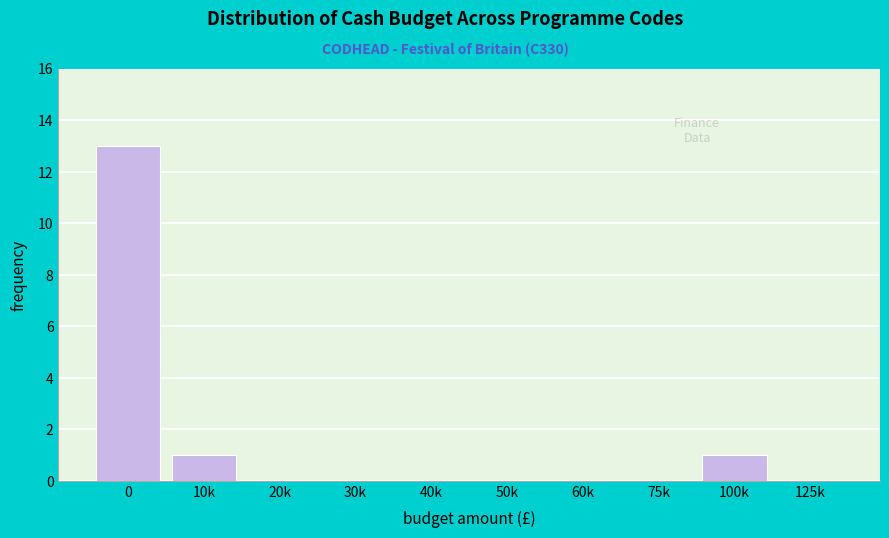

Reading right to left, what are all the values shown in this chart?

125k=0	100k=1	75k=0	60k=0	50k=0	40k=0	30k=0	20k=0	10k=1	0=13